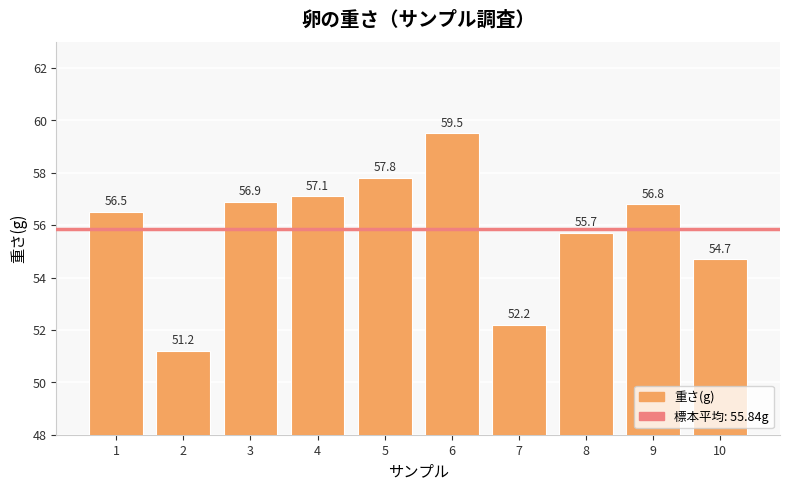

How many bars are there in total?

10